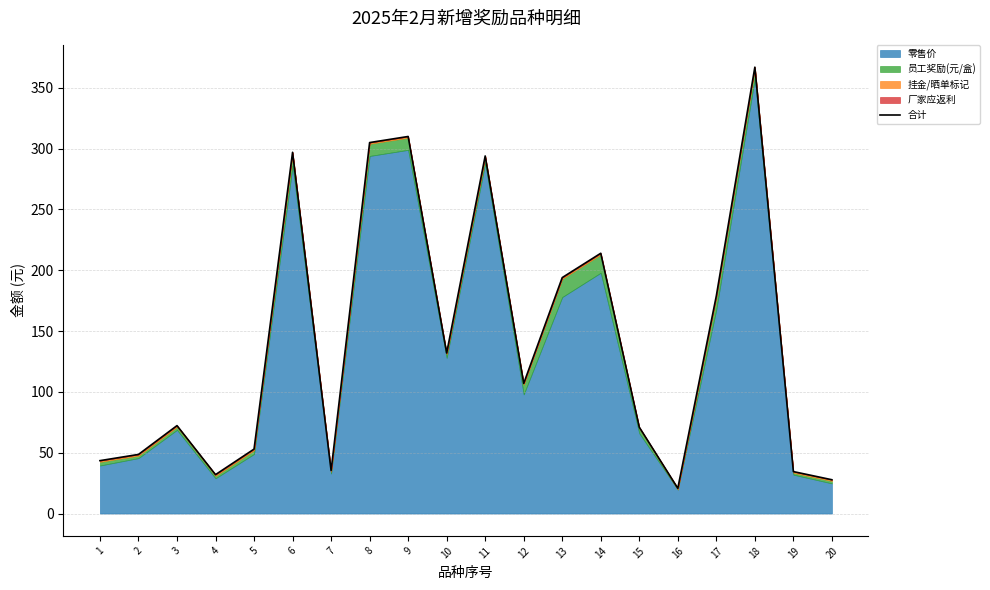

What is the sum of the values at 8 and 14?

519.0